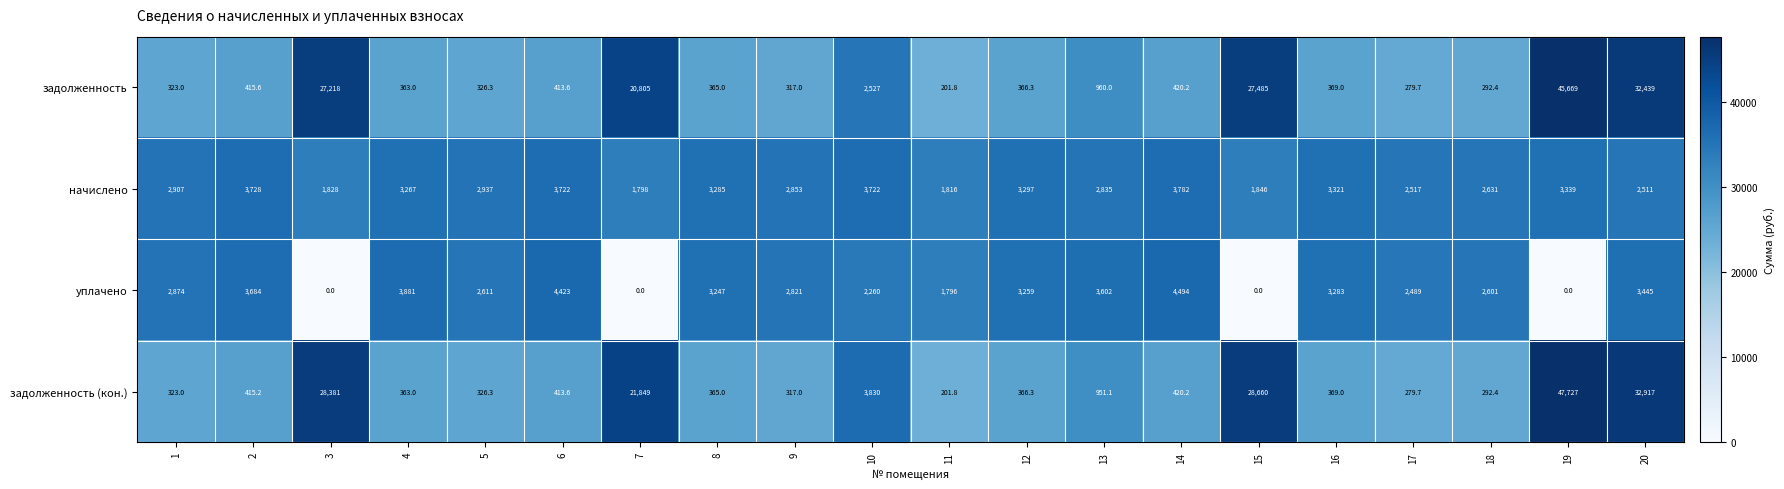

The задолженность (кон.) series shows 522.0 at 5. True or false?

False